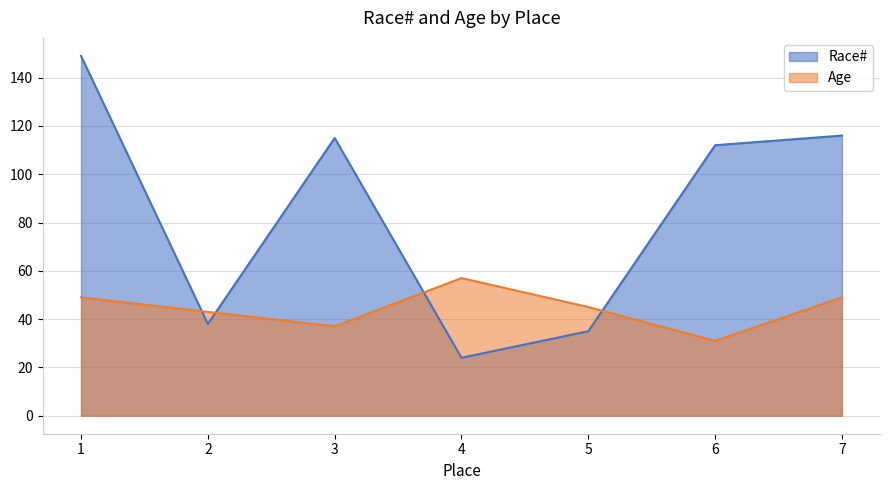

At which label does Race# reach its minimum?

4